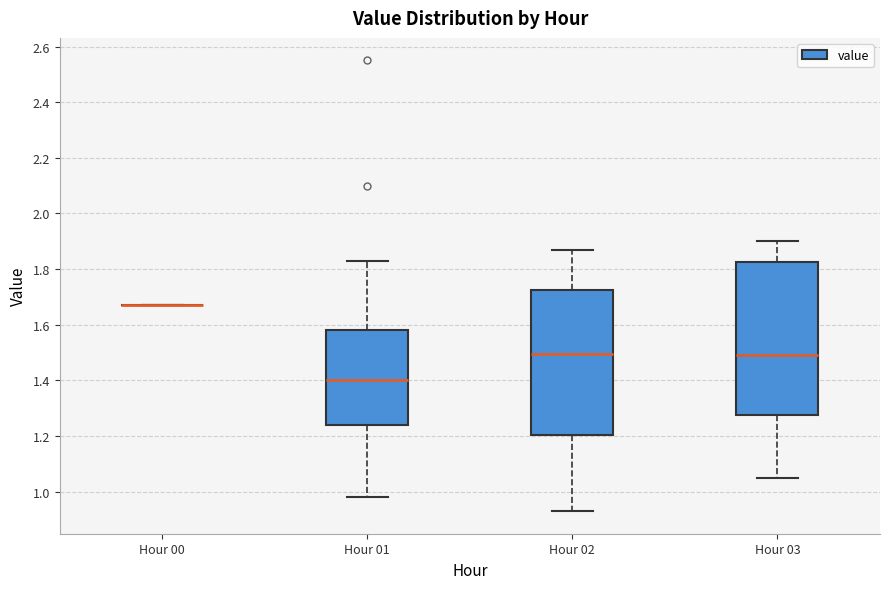

Reading left to right, read every box against the y-axis: the position of its median line, the range the box covers, and the ends of its whiskers. The values are not printed on the chart, so give them approximately, as read against the axis.

Hour 00: box collapsed to a line at 1.68, whiskers 1.68 to 1.68
Hour 01: median 1.40, box 1.24 to 1.58, whiskers 0.98 to 1.84
Hour 02: median 1.50, box 1.20 to 1.72, whiskers 0.94 to 1.88
Hour 03: median 1.50, box 1.28 to 1.82, whiskers 1.06 to 1.90